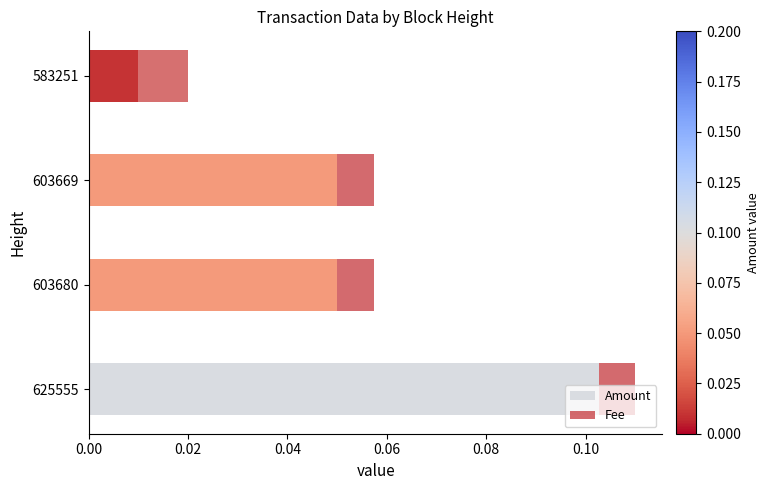

How many categories are shown in the chart?

4